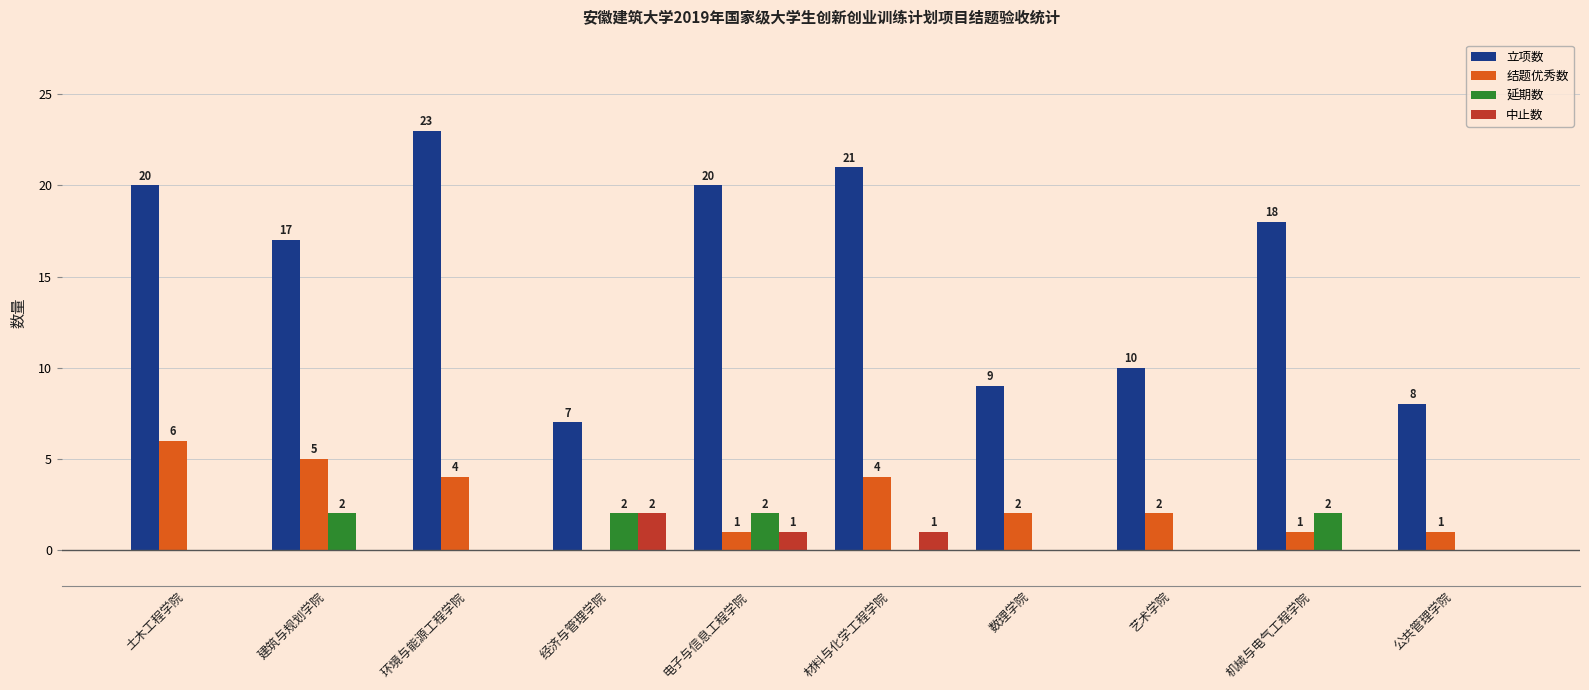

Which series has the largest total across all categories?

立项数